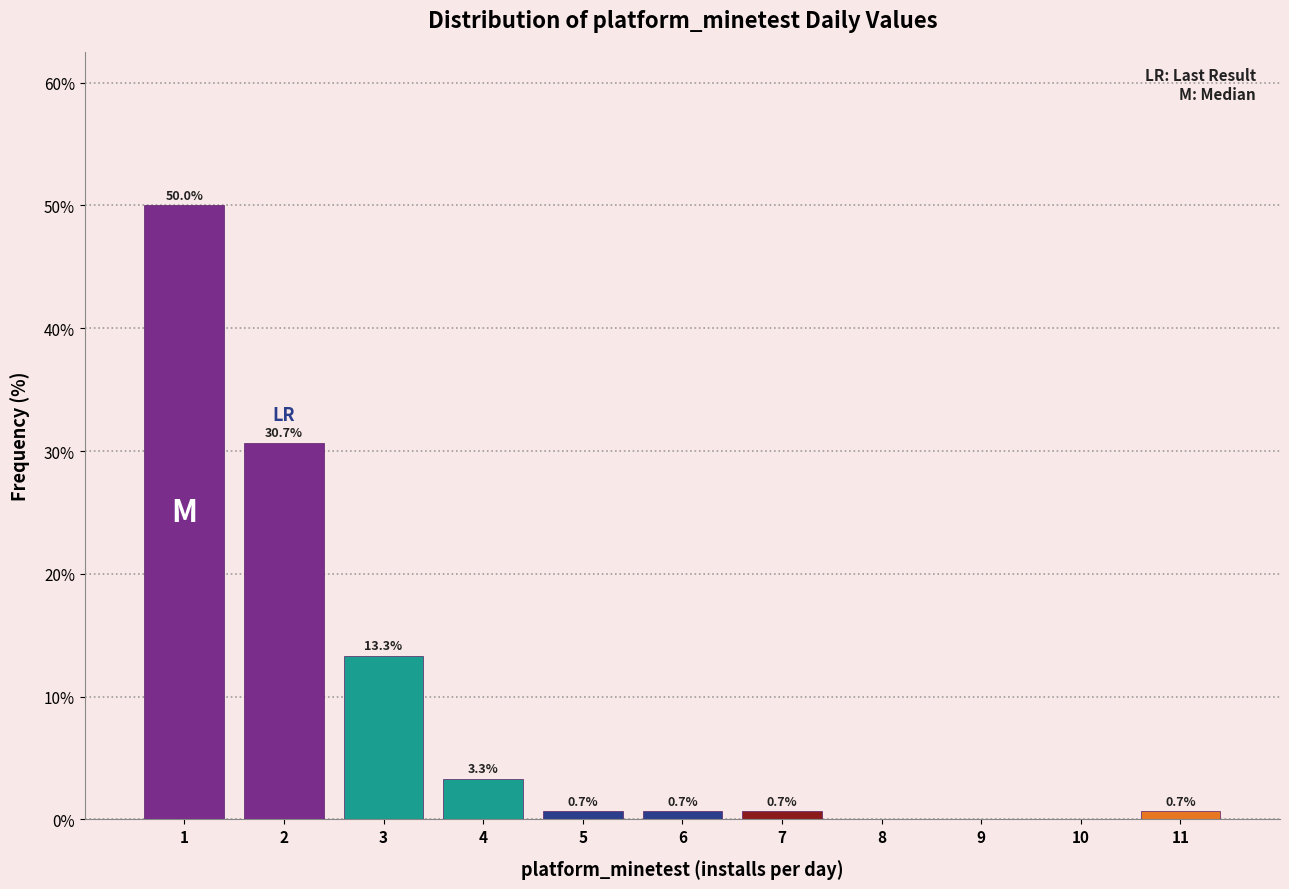

Over which range of the x-axis is the bar tallest?

0.5 to 1.5